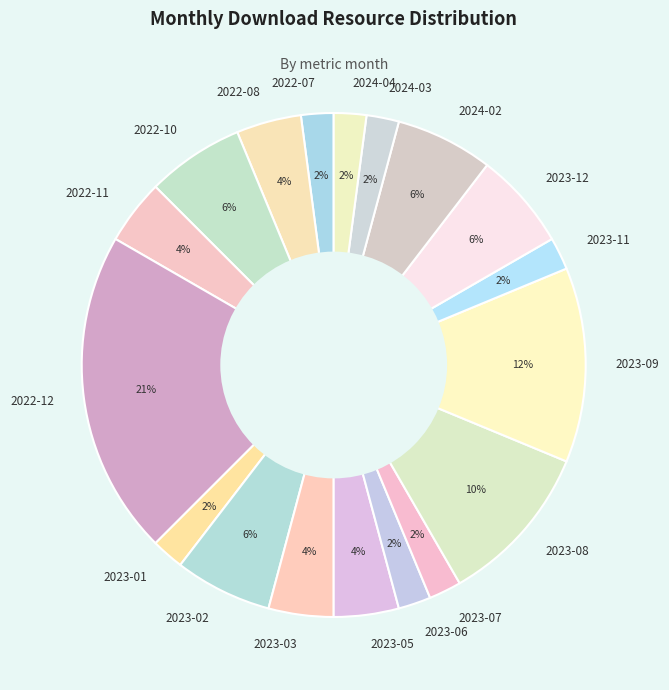

Is the sum of 2023-12 and 2022-11 greater than half?

No